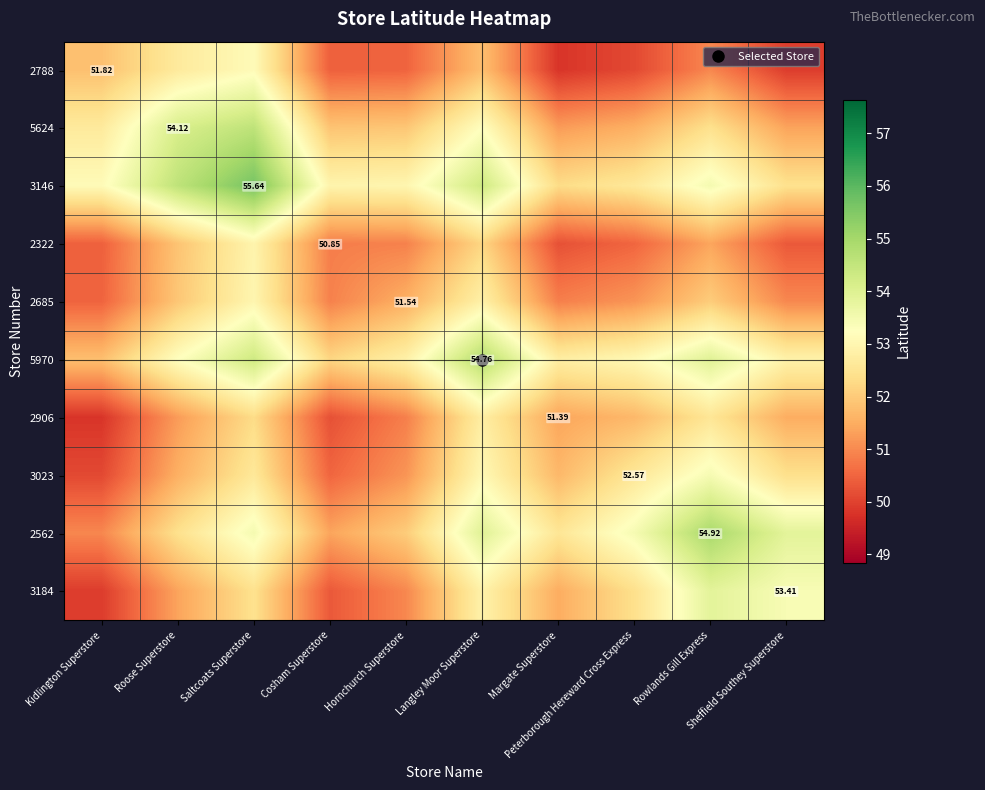

What is the lowest value of the 3146 series?

52.3